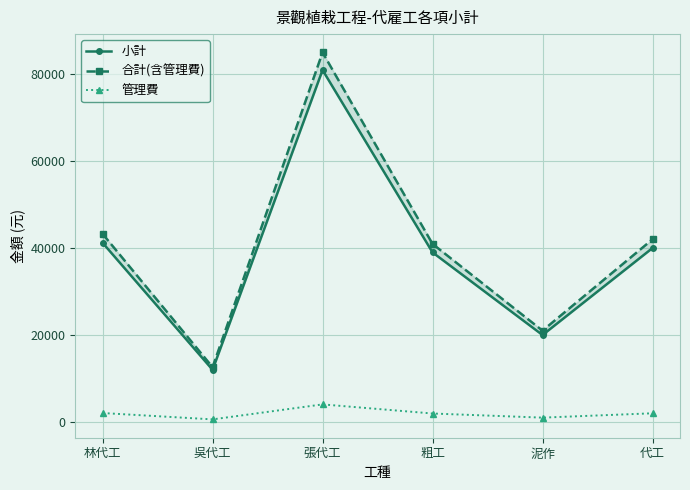

What is the total value across all series at 林代工?

86520.0